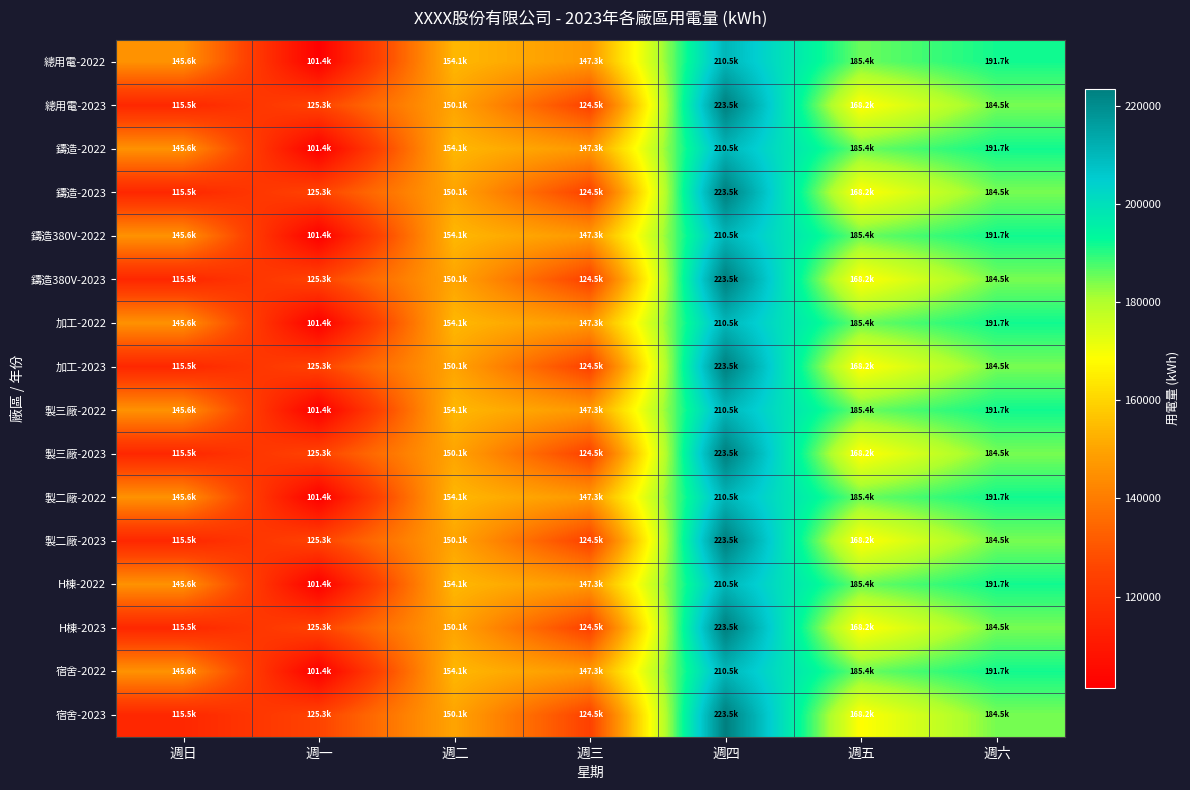

What is the difference between the highest and lowest values at 週五?

17118.1